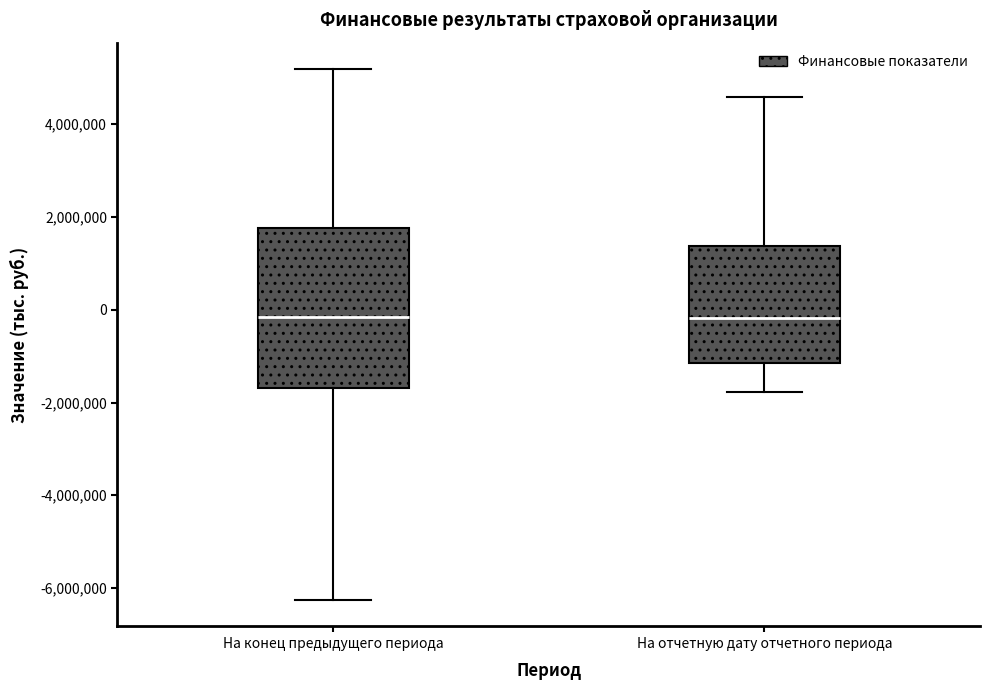

Where does the median line of the box for На конец предыдущего периода sit on the y-axis? The values are not printed on the chart, so give them approximately, as read against the axis.

-200000